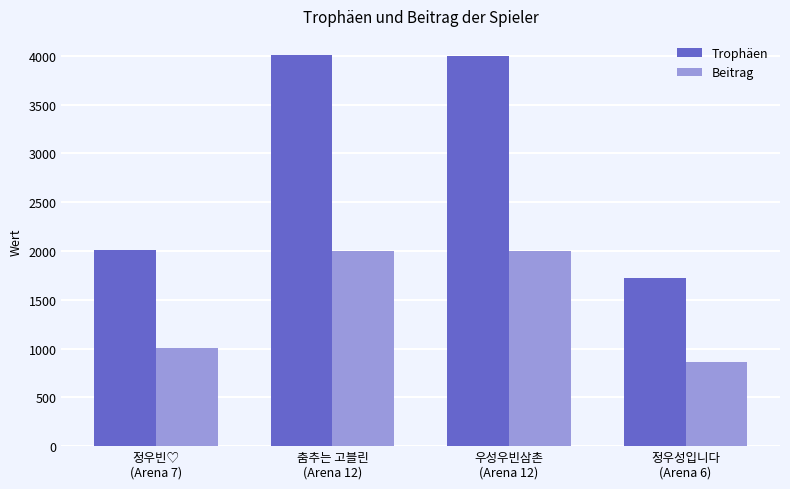

What is the value of the Beitrag bar at the 3rd from the left?

2000